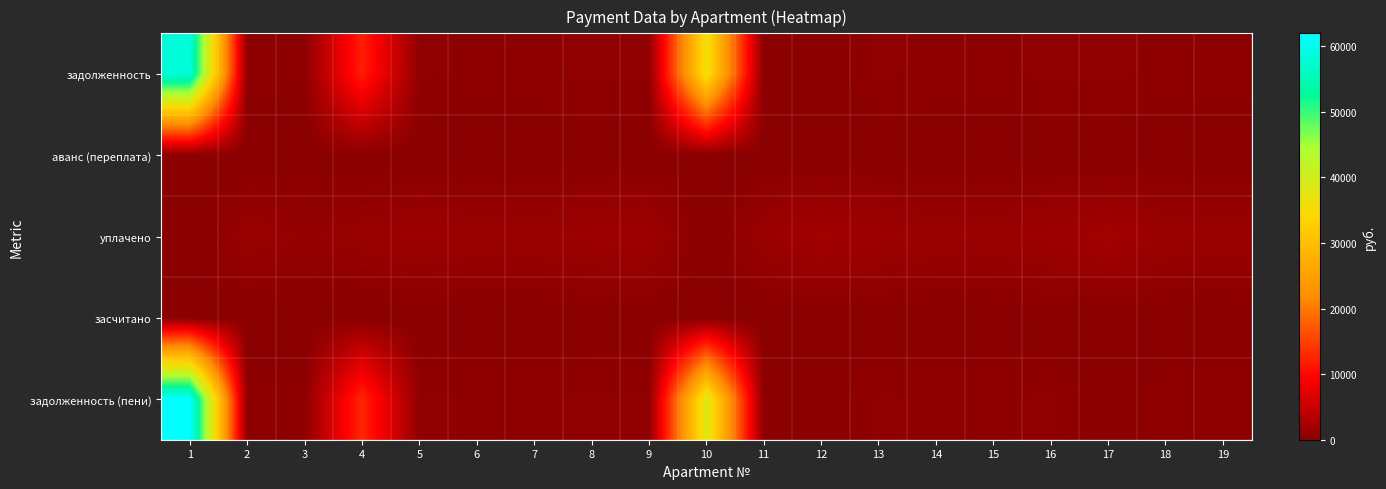

Reading left to right, list all the values displayed in this chart.

задолженность: 1=58588.7	2=427.9	3=307.1	4=12050.7	5=539.5	6=438.0	7=439.6	8=536.1	9=539.0	10=36116.0	11=0.0	12=0.0	13=539.5	14=438.0	15=439.6	16=536.0	17=539.5	18=438.0	19=439.6
аванс (переплата): 1=0.0	2=0.0	3=0.0	4=0.0	5=0.0	6=0.0	7=0.0	8=0.0	9=0.0	10=0.0	11=18.4	12=0.0	13=0.0	14=0.0	15=0.0	16=0.0	17=0.0	18=0.0	19=0.0
уплачено: 1=0.0	2=1283.7	3=921.2	4=1216.7	5=1579.0	6=1313.9	7=1318.9	8=1608.4	9=1618.6	10=0.0	11=1320.0	12=2072.2	13=1618.4	14=1313.9	15=1318.9	16=1608.2	17=2157.9	18=1313.7	19=1318.9
засчитано: 1=0.0	2=0.0	3=0.0	4=0.0	5=0.0	6=0.0	7=0.0	8=0.0	9=0.0	10=0.0	11=0.0	12=0.0	13=0.0	14=0.0	15=0.0	16=0.0	17=0.0	18=0.0	19=0.0
задолженность (пени): 1=61984.5	2=427.9	3=307.1	4=12725.6	5=579.0	6=438.0	7=439.6	8=536.1	9=538.9	10=38576.8	11=0.0	12=0.0	13=539.5	14=438.0	15=439.6	16=547.6	17=0.0	18=438.1	19=439.6